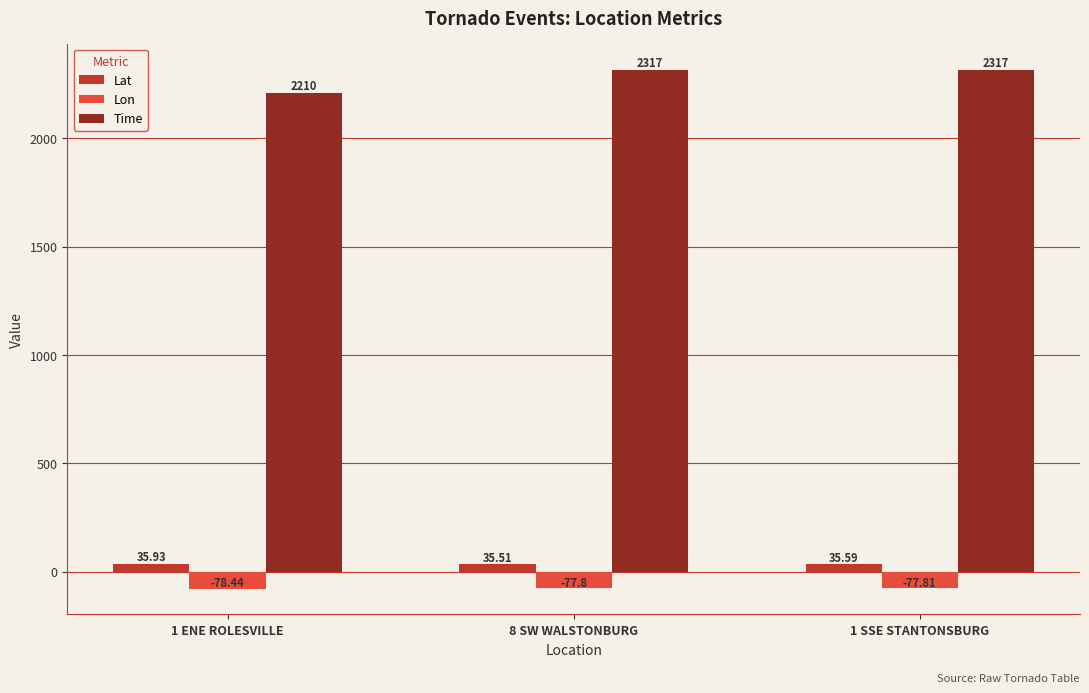

What is the average value of the Time series?

2281.3